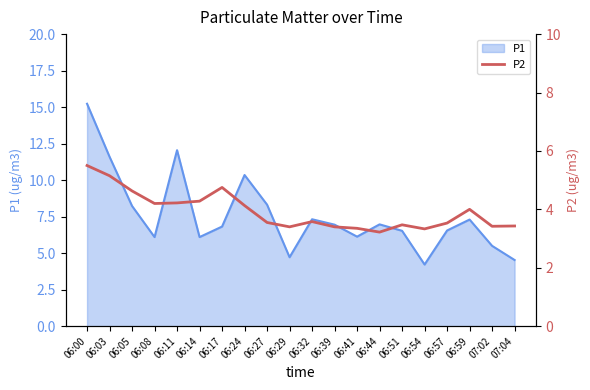

What position from the right is 06:41?

8